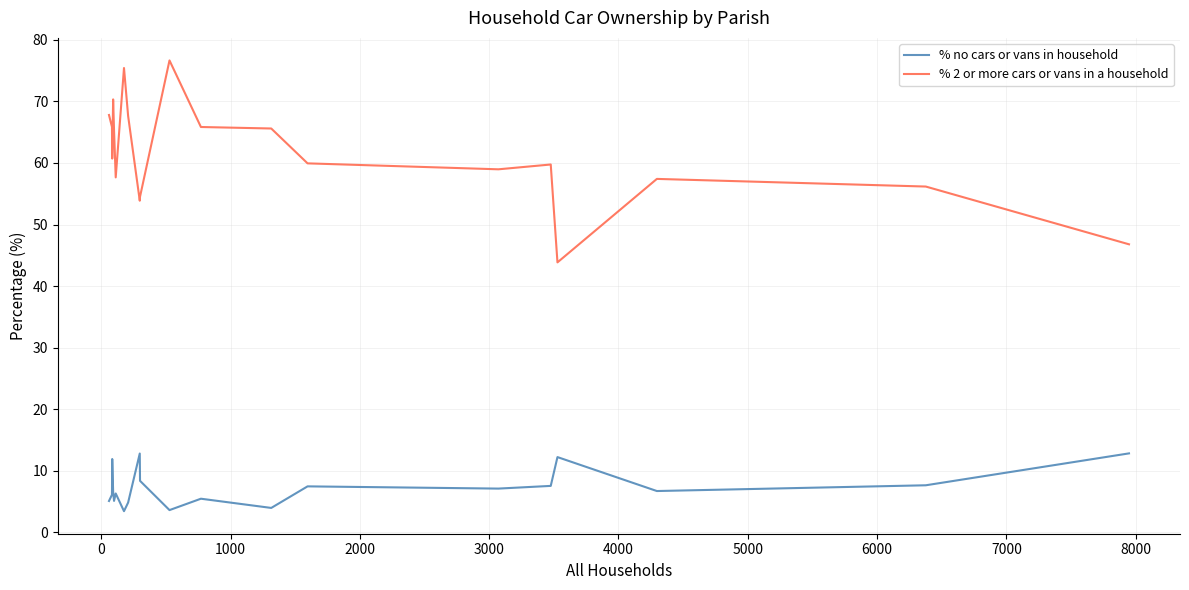

What is the difference between the maximum and minimum values in the % no cars or vans in household series?

9.4